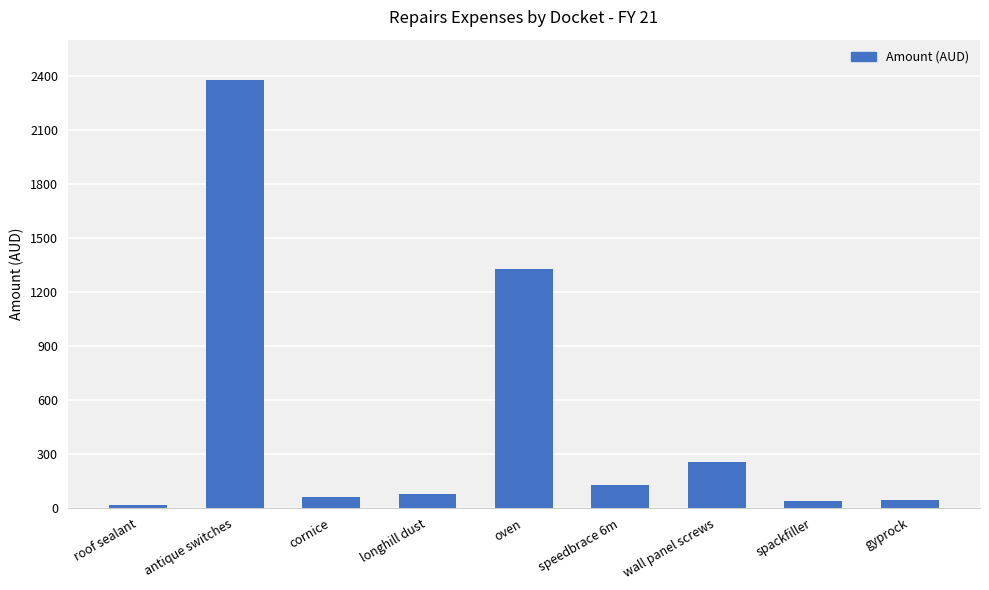

At which category does the chart reach its minimum across all series?

roof sealant